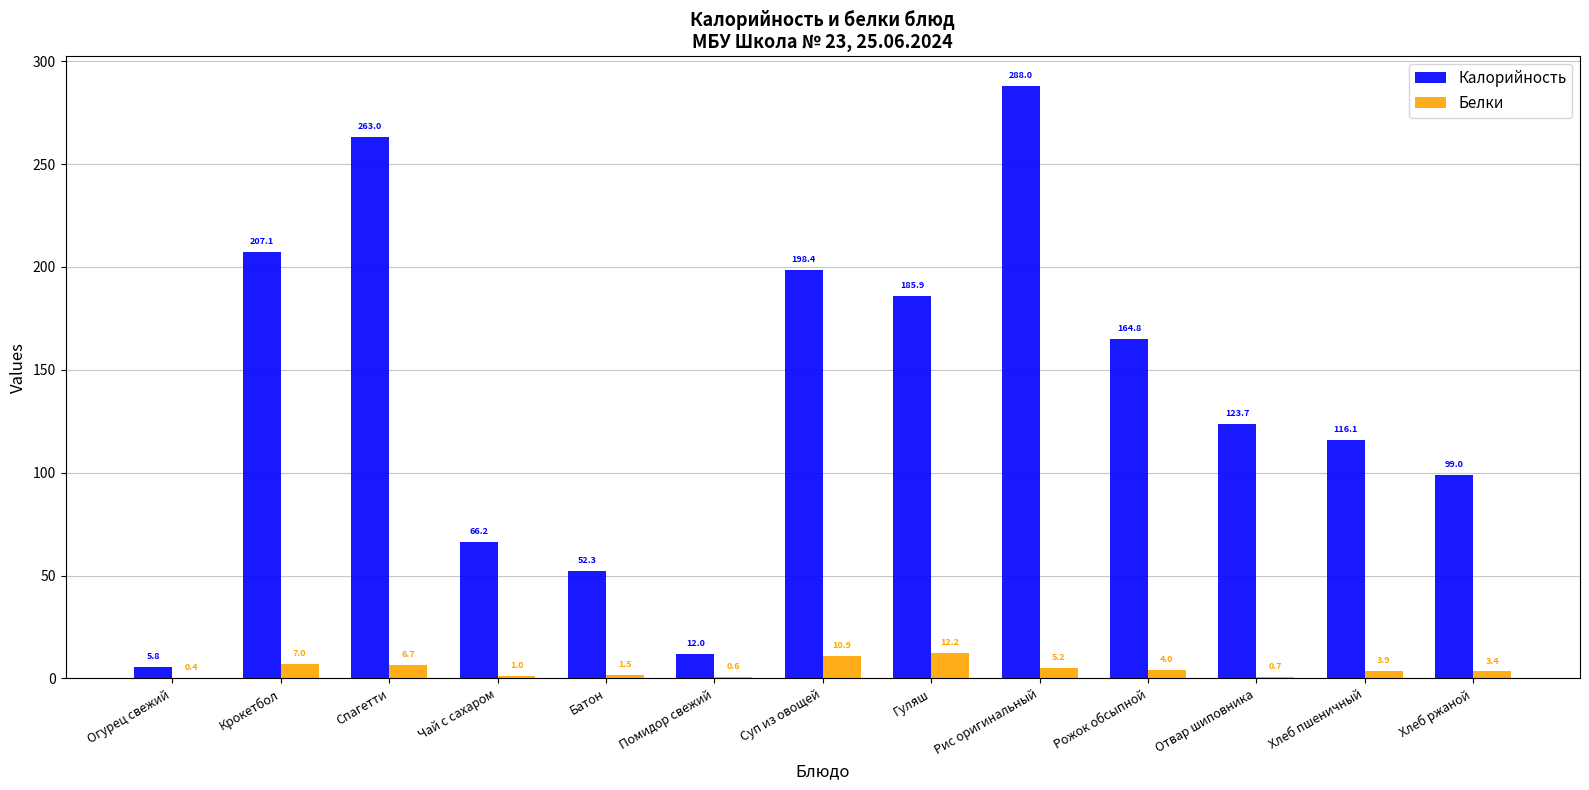

How many values in the Белки series exceed 3?

8